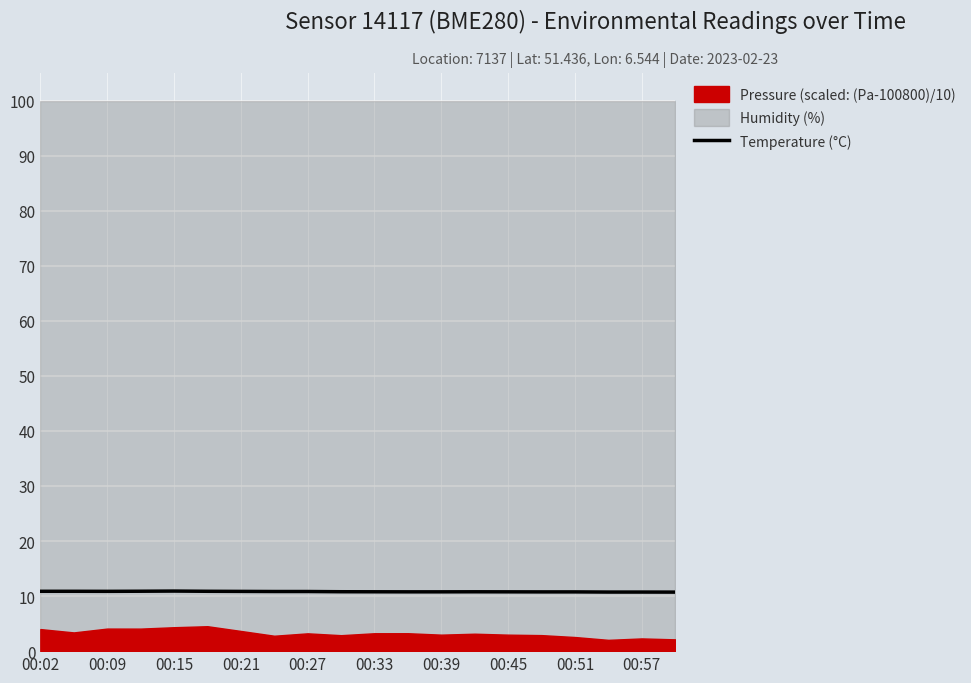

What is the highest value of the Temperature (°C) series?

10.9